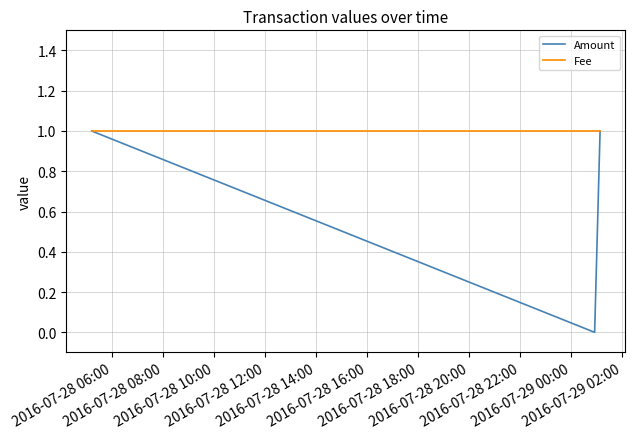

Count the number of categories in the chart.

3